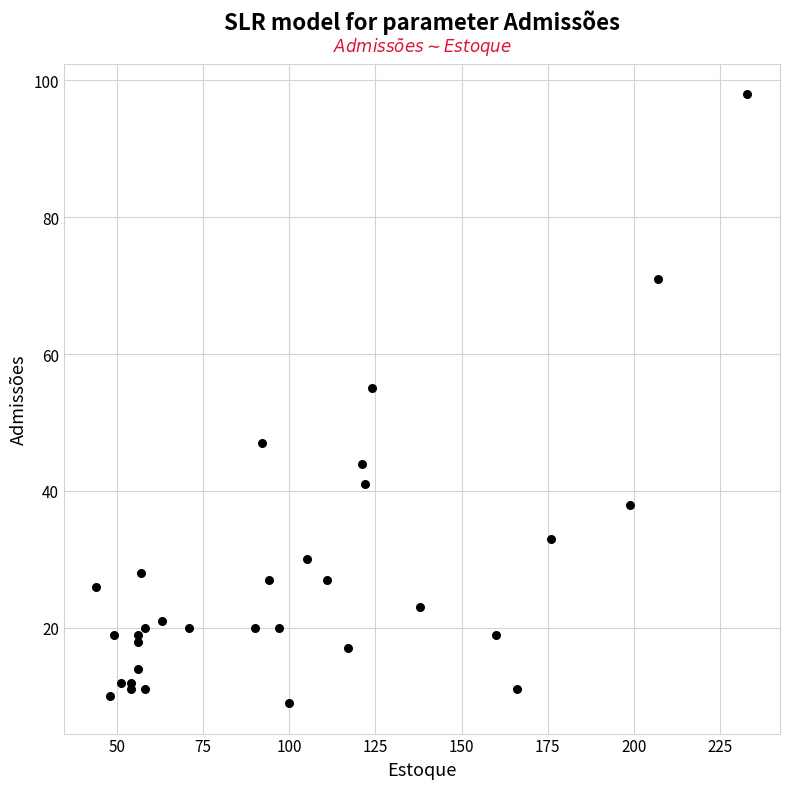

What Y value in the scatter plot is closest to 53?

55